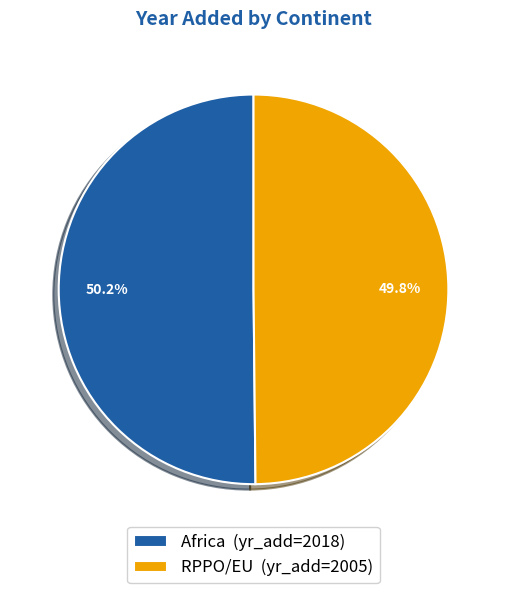

Is it true that RPPO/EU is 50% of the pie?

True